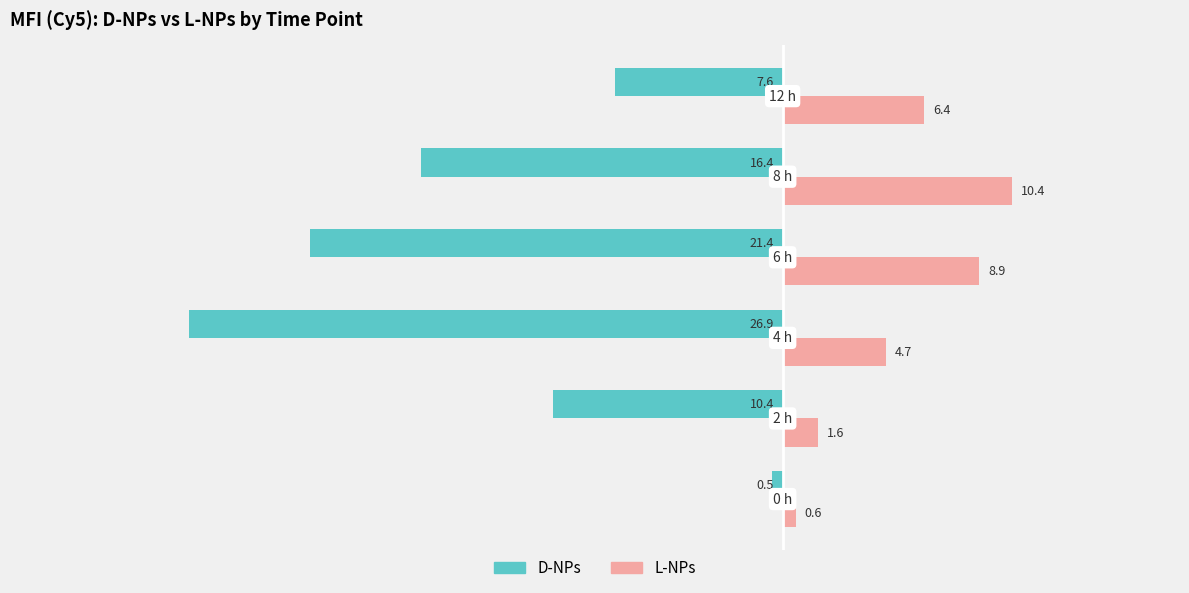

What is the difference between the maximum and minimum values in the L-NPs series?

9.8